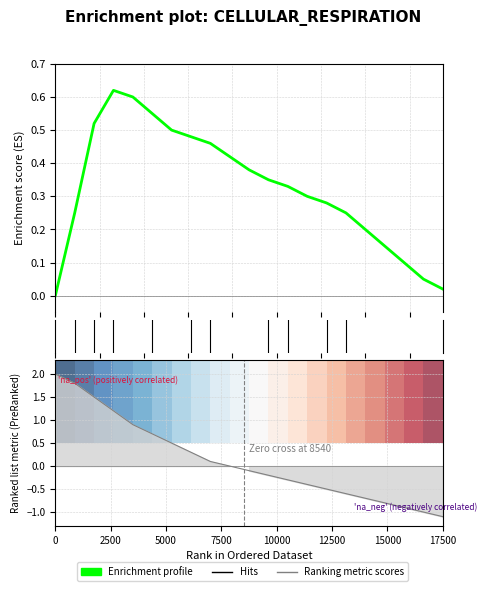

What is the minimum value shown in the chart?

-1.1